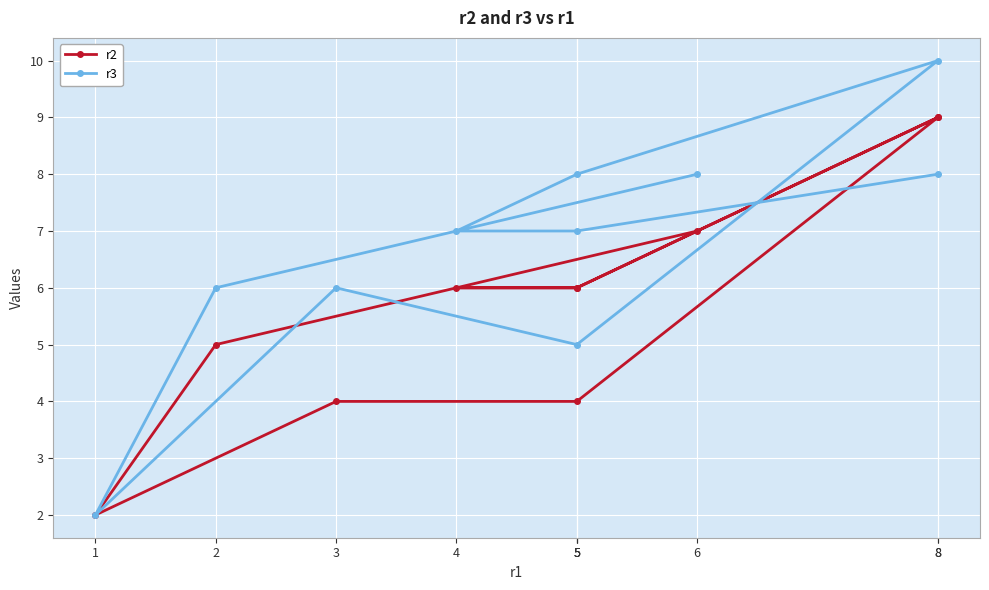

Which has a higher value, 8 or 5?

8